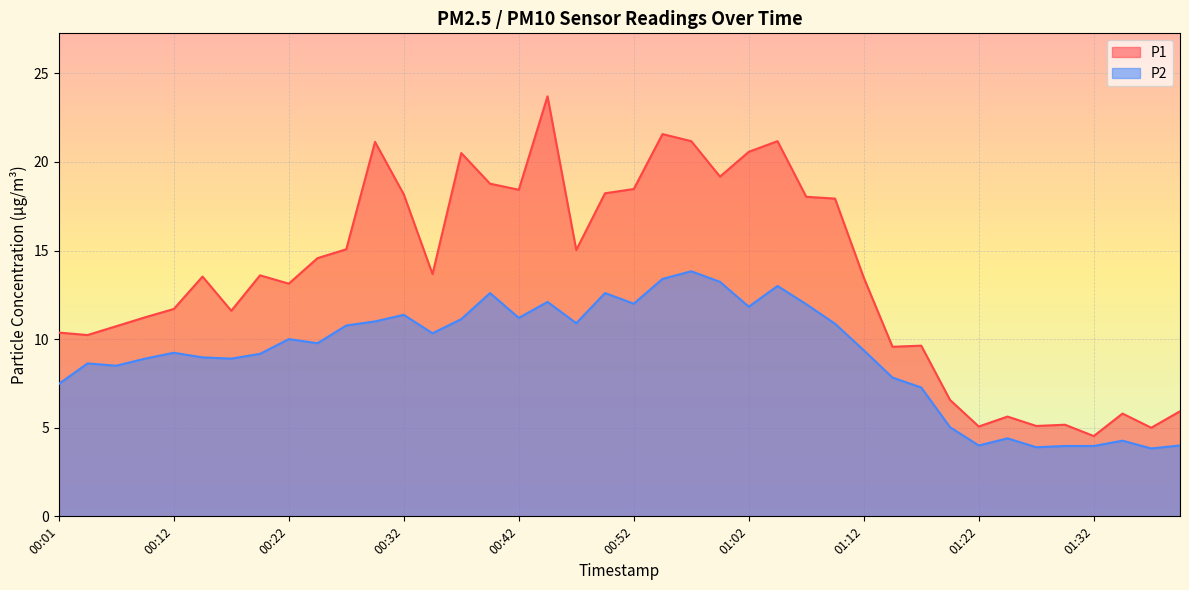

True or false: P2 and P1 intersect in this chart.

False